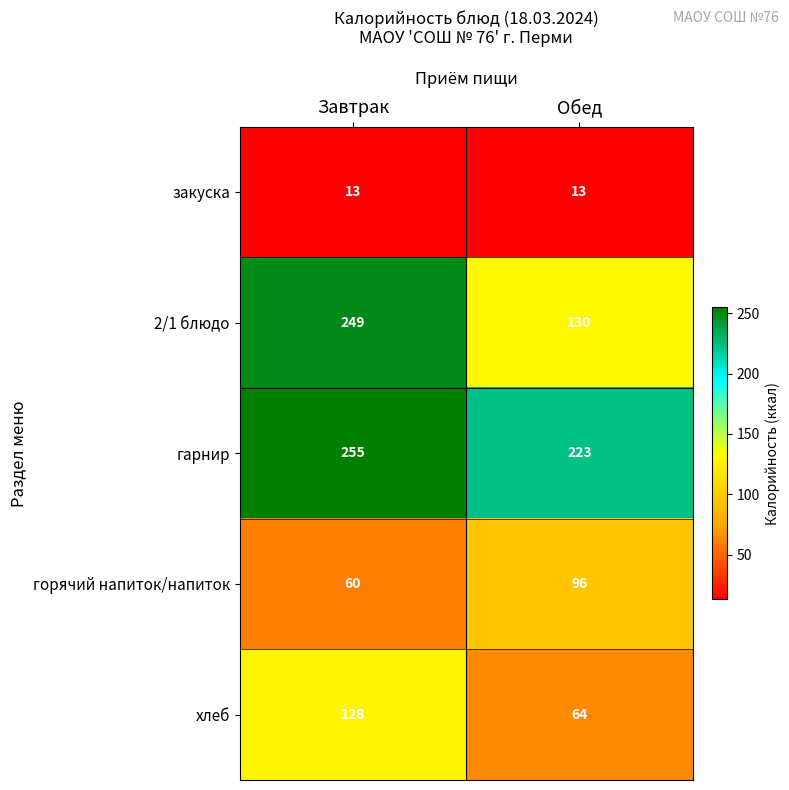

What is the total value across all series at Обед?

526